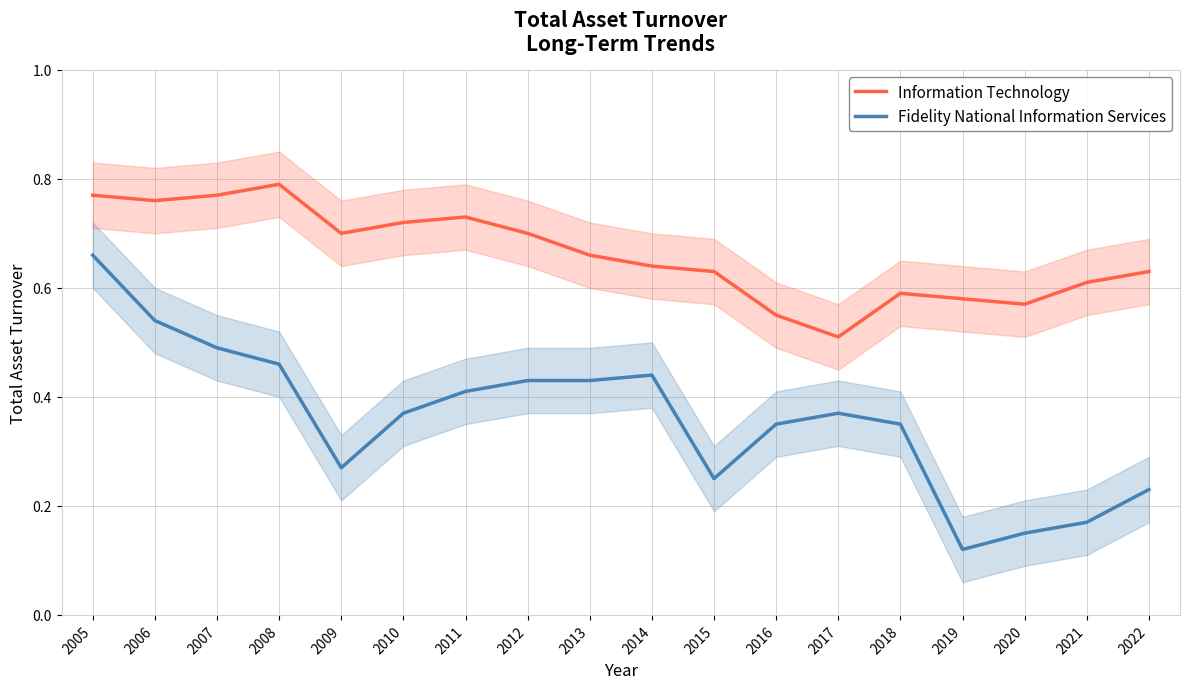

True or false: Information Technology and Fidelity National Information Services cross at least once.

False